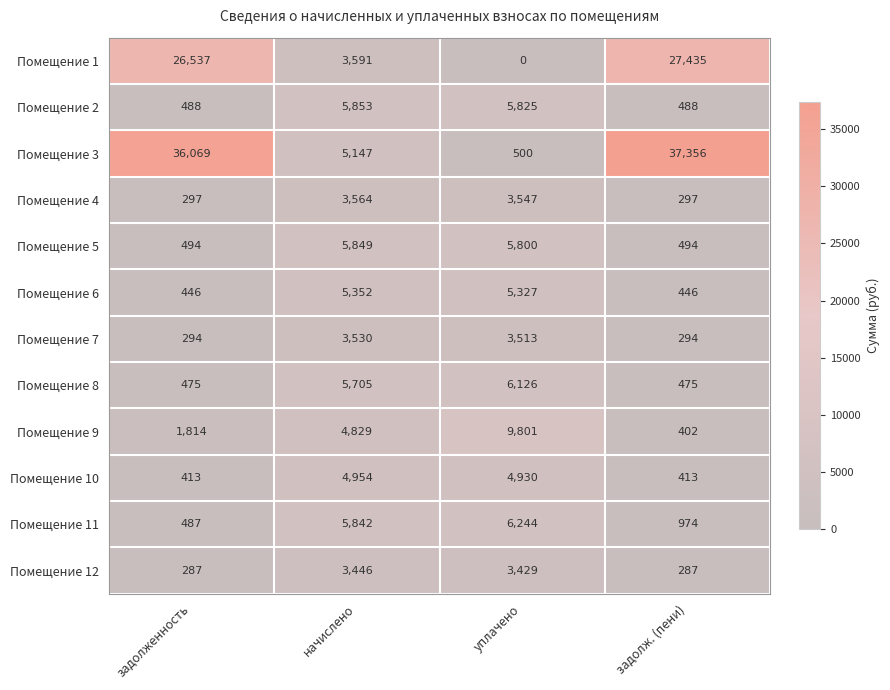

What is the average value of the Помещение 8 series?

3195